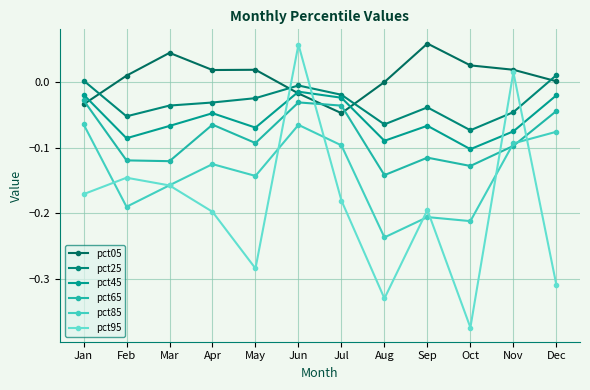

How many values in the pct95 series are below 0?

10